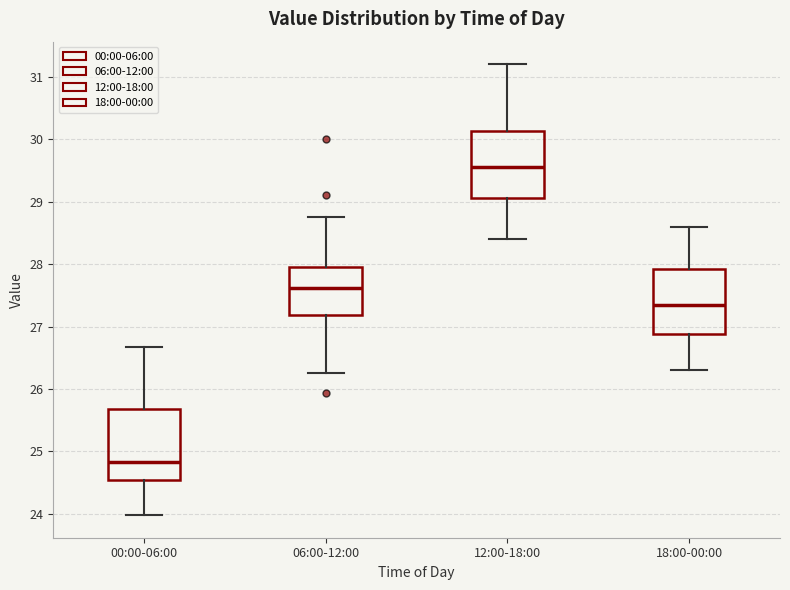

Where is the upper edge of the box for 12:00-18:00 on the y-axis? The values are not printed on the chart, so give them approximately, as read against the axis.

30.1